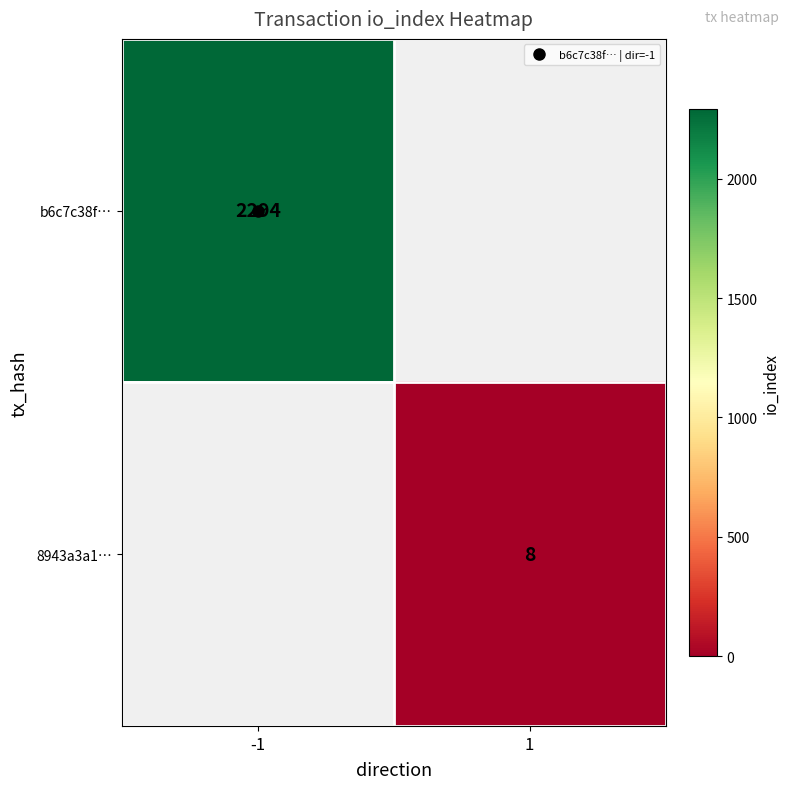

What is the minimum value for b6c7c38f…?

2294.0